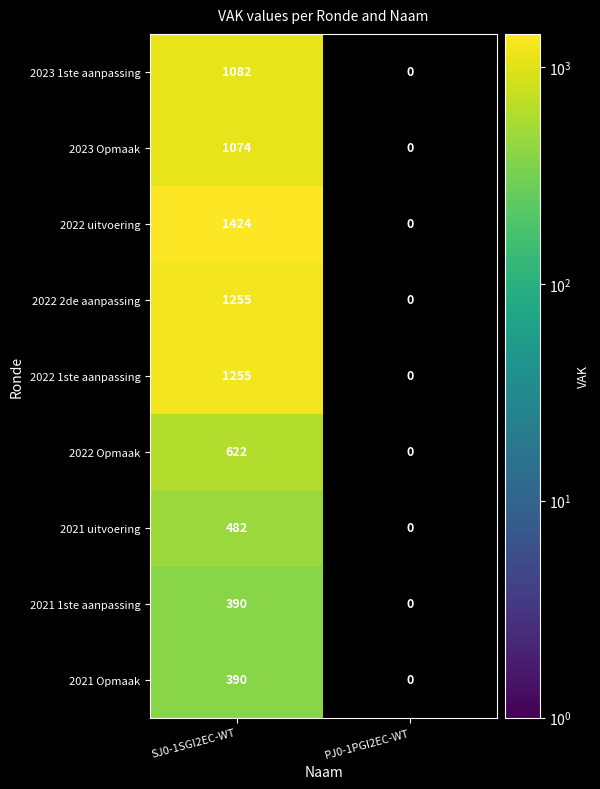

Is it true that 2021 Opmaak equals 631 at SJ0-1SGI2EC-WT?

False